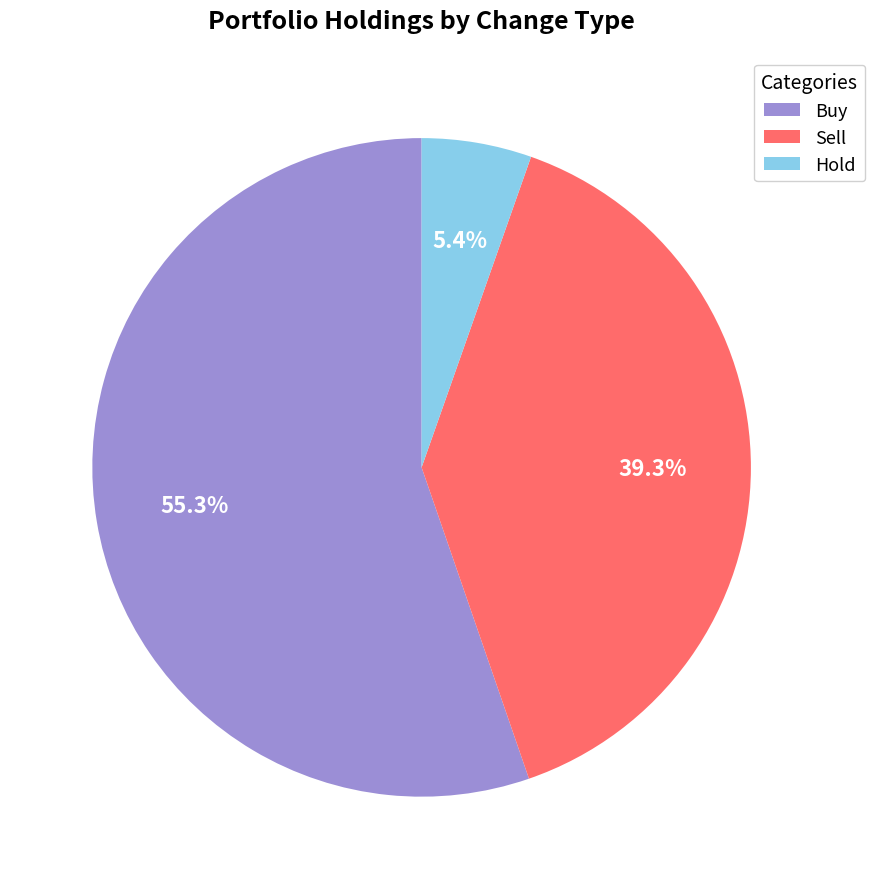

What is the smallest slice in the pie chart?

Hold